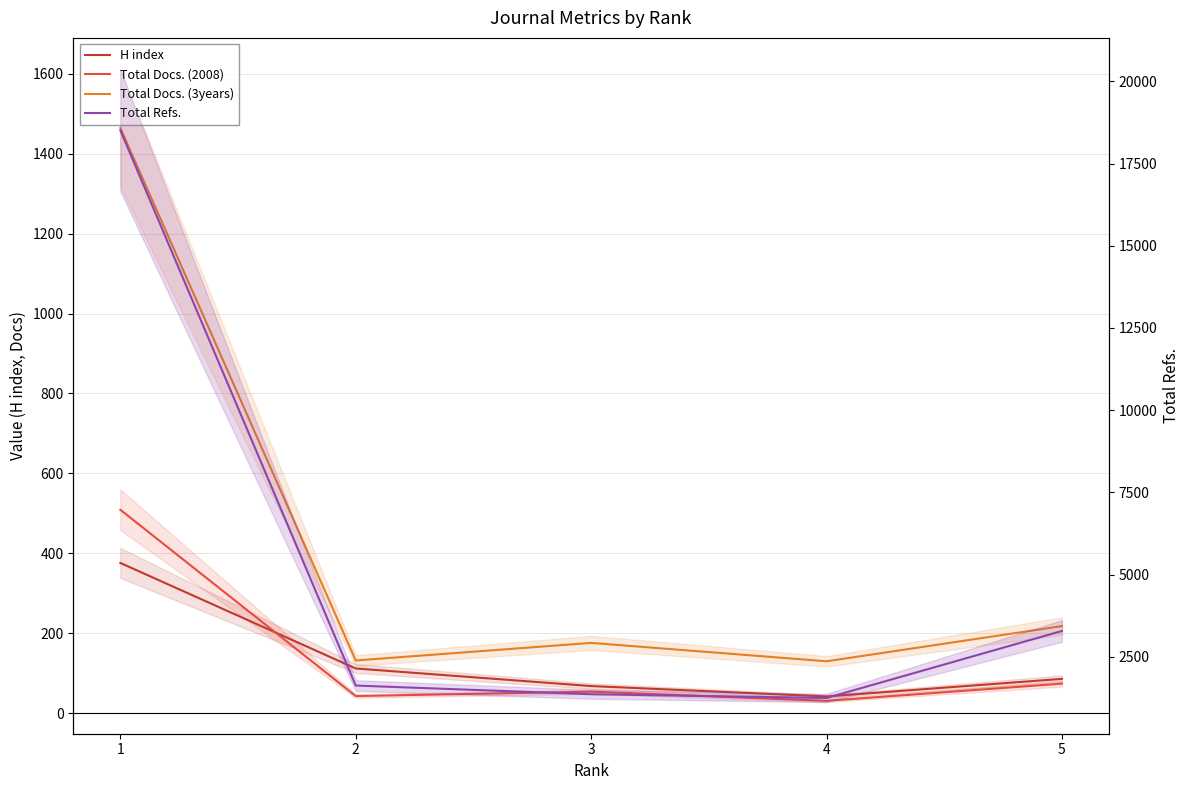

Count the number of data series in this chart.

4